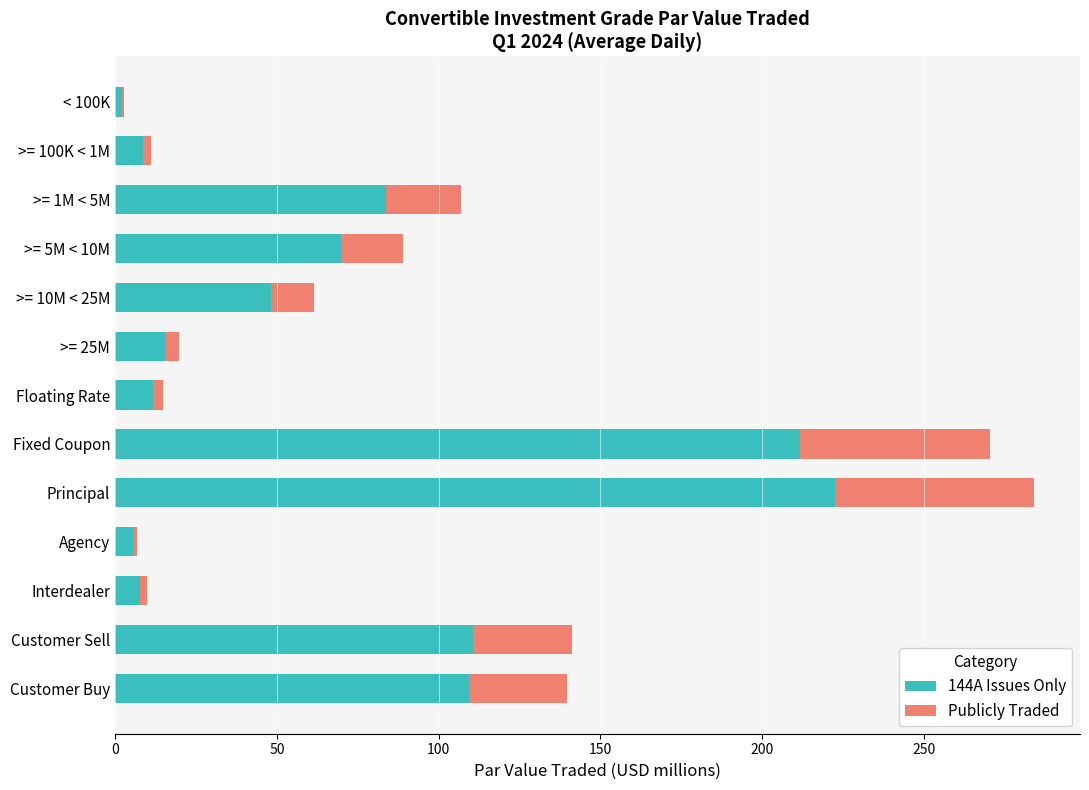

Which category has the highest value in the 144A Issues Only series?

Principal